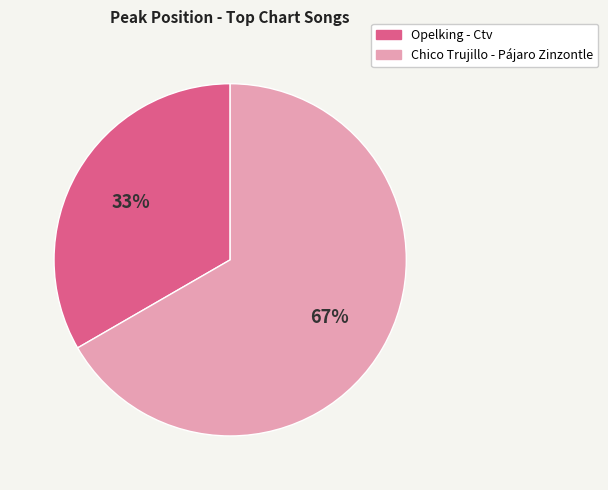

What percentage is the Chico Trujillo - Pájaro Zinzontle slice, to the nearest percent?

67%